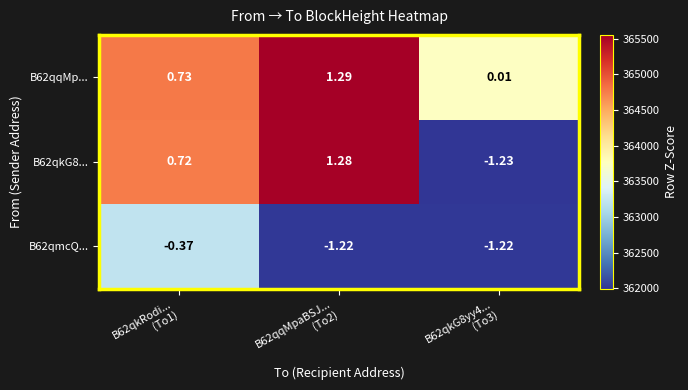

How many data points in B62qmcQ... are less than -1?

2